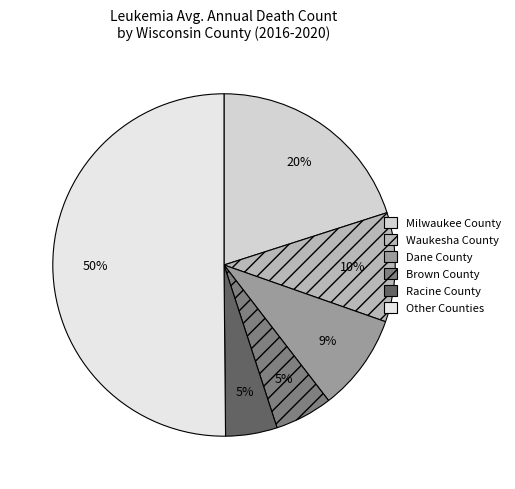

Which category has the biggest portion of the pie?

Other Counties